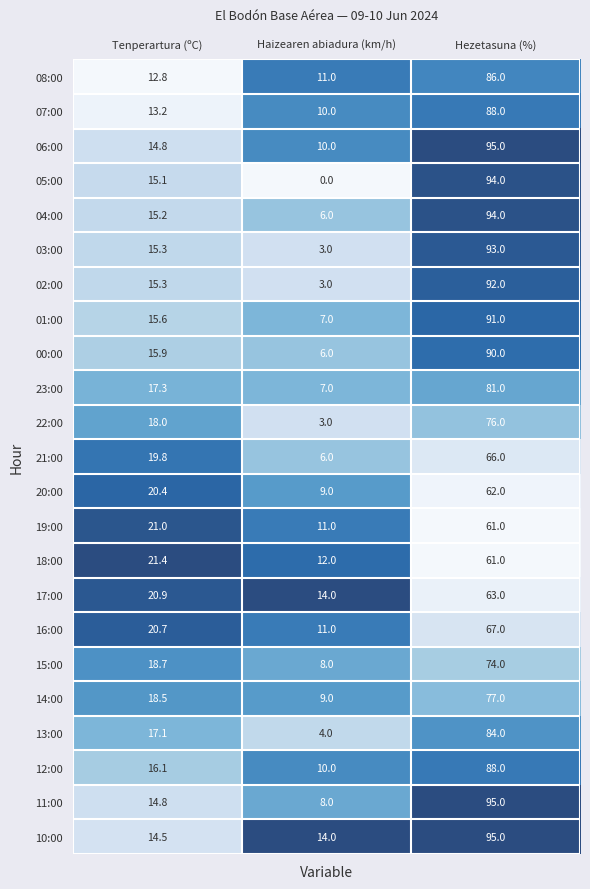

List the labels in order of 11:00 value, largest first.

Hezetasuna (%), Tenperartura (ºC), Haizearen abiadura (km/h)